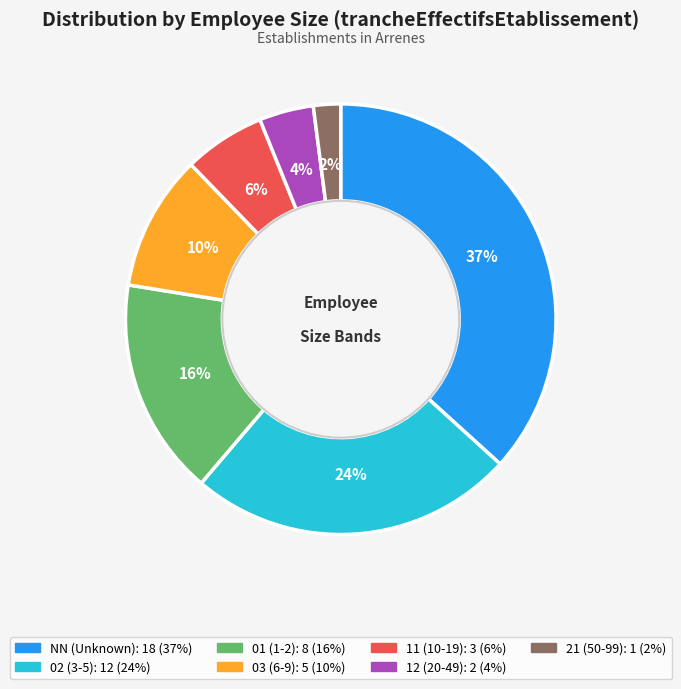

To the nearest percent, what portion does NN represent?

37%